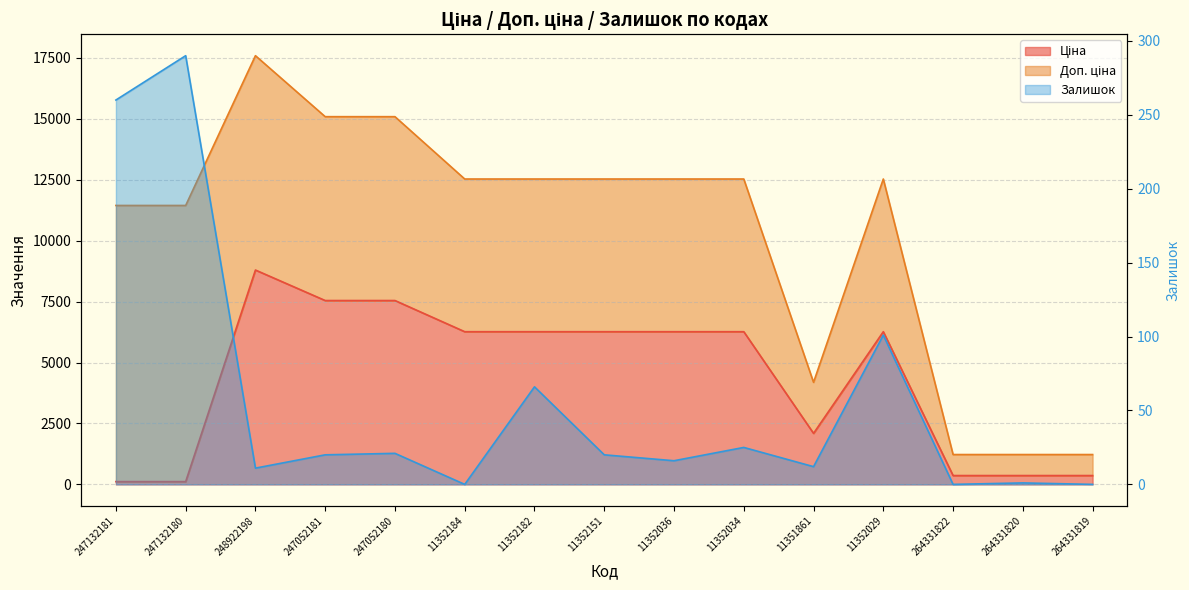

How many interior local valleys does the Ціна series have?

1